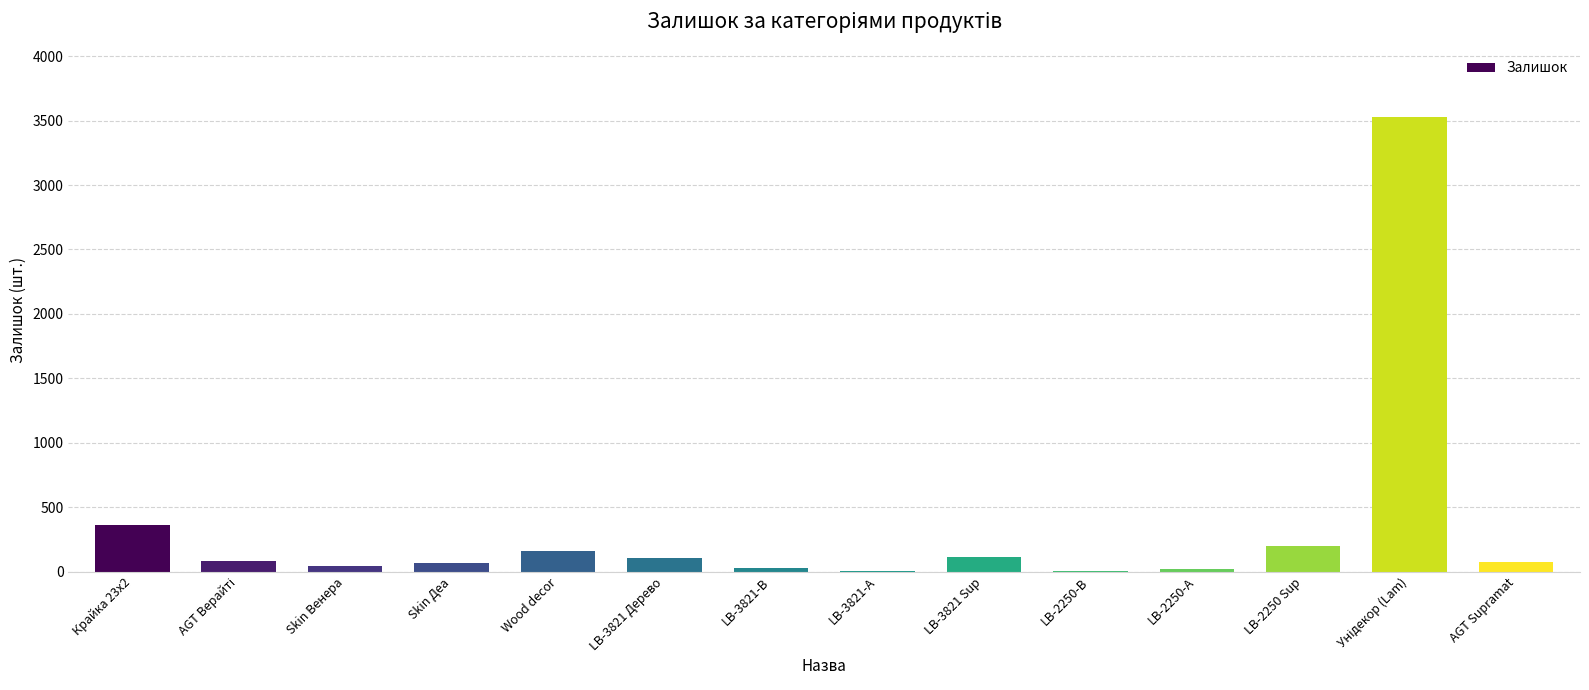

What is the greatest value displayed?

3528